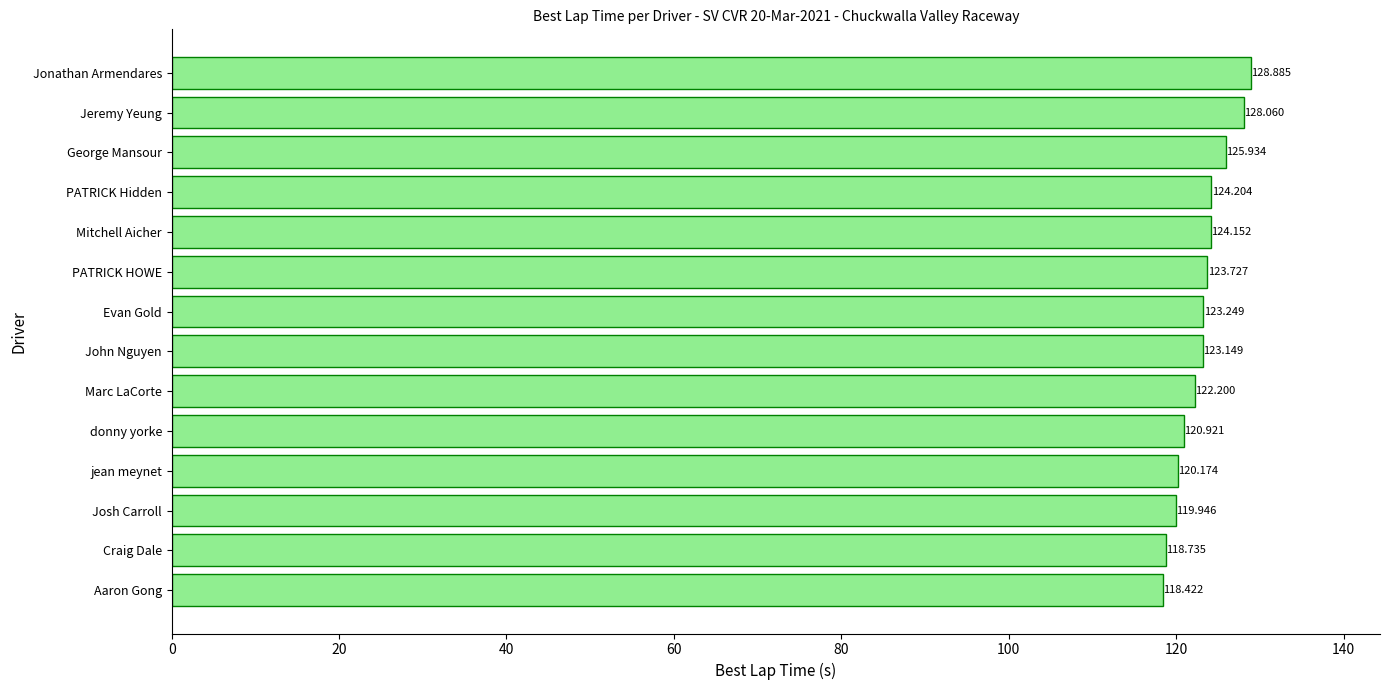

Rank the categories by value from lowest to highest.

Aaron Gong, Craig Dale, Josh Carroll, jean meynet, donny yorke, Marc LaCorte, John Nguyen, Evan Gold, PATRICK HOWE, Mitchell Aicher, PATRICK Hidden, George Mansour, Jeremy Yeung, Jonathan Armendares